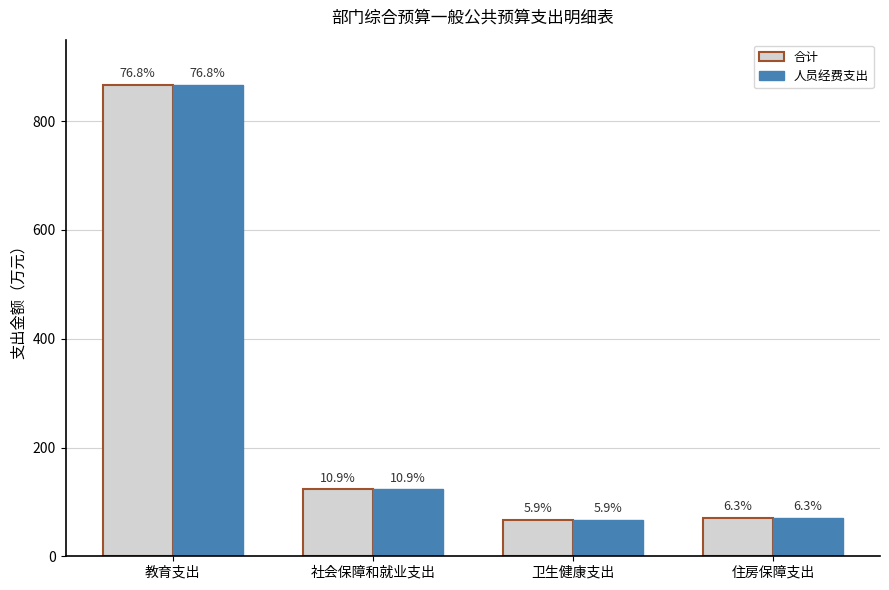

Reading left to right, what are all the values shown in this chart?

合计: 教育支出=867.2	社会保障和就业支出=123.5	卫生健康支出=67.0	住房保障支出=71.0
人员经费支出: 教育支出=867.2	社会保障和就业支出=123.5	卫生健康支出=67.0	住房保障支出=71.0